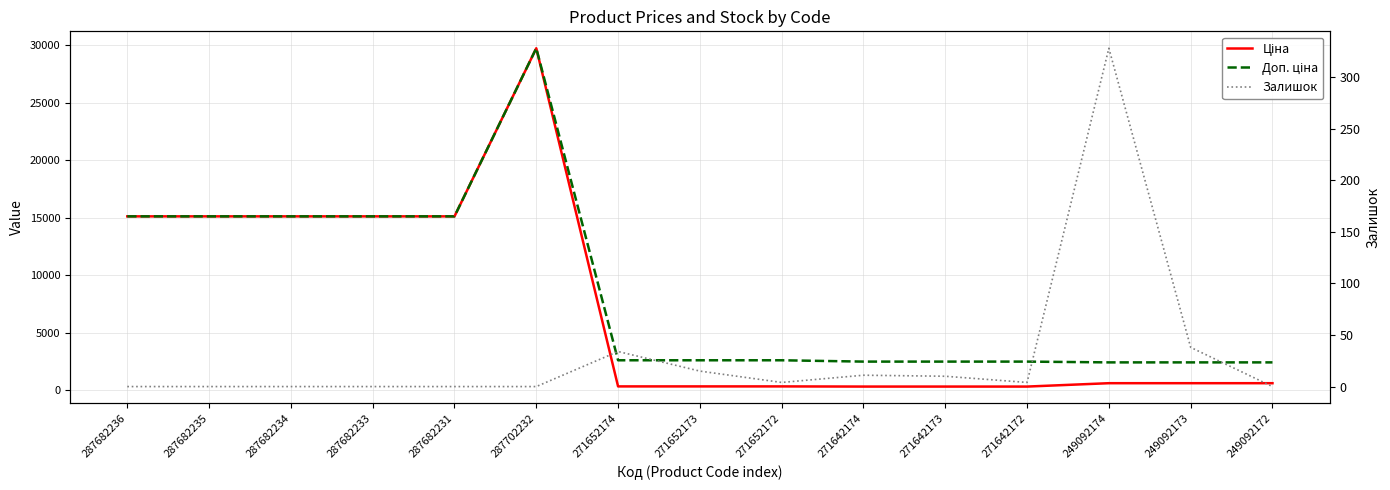

True or false: Доп. ціна has more than 1 interior local peaks.

False